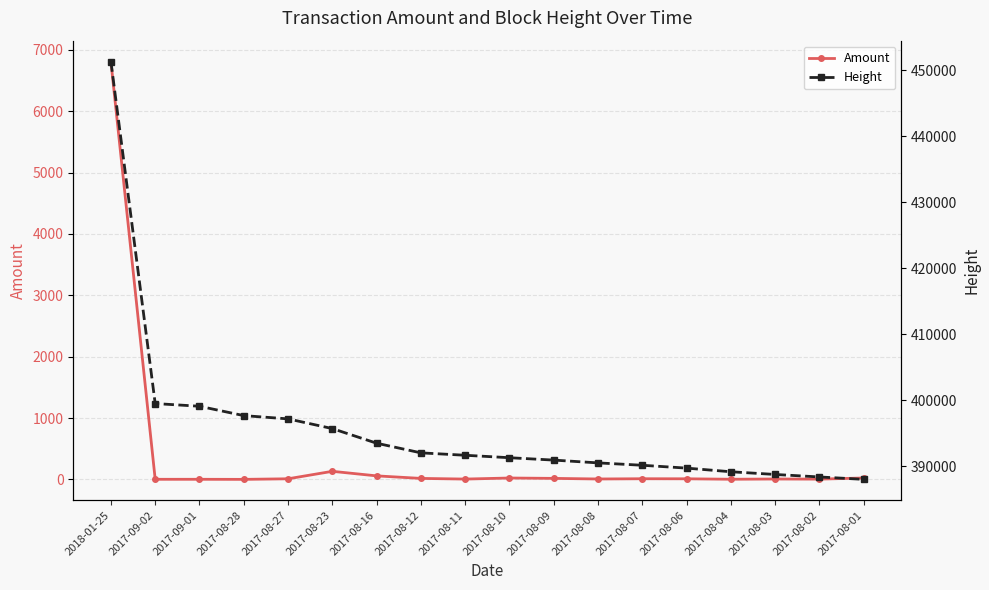

True or false: Height and Amount cross at least once.

False